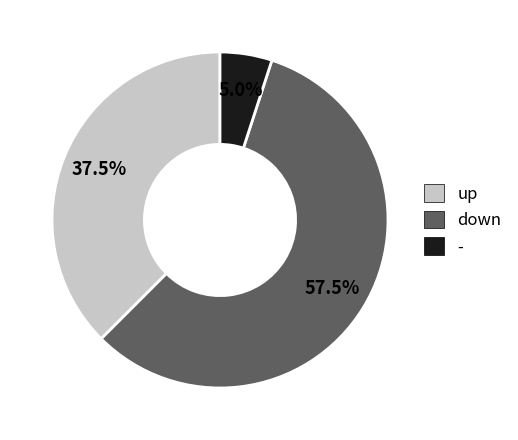

Which category has the smallest portion of the pie?

-